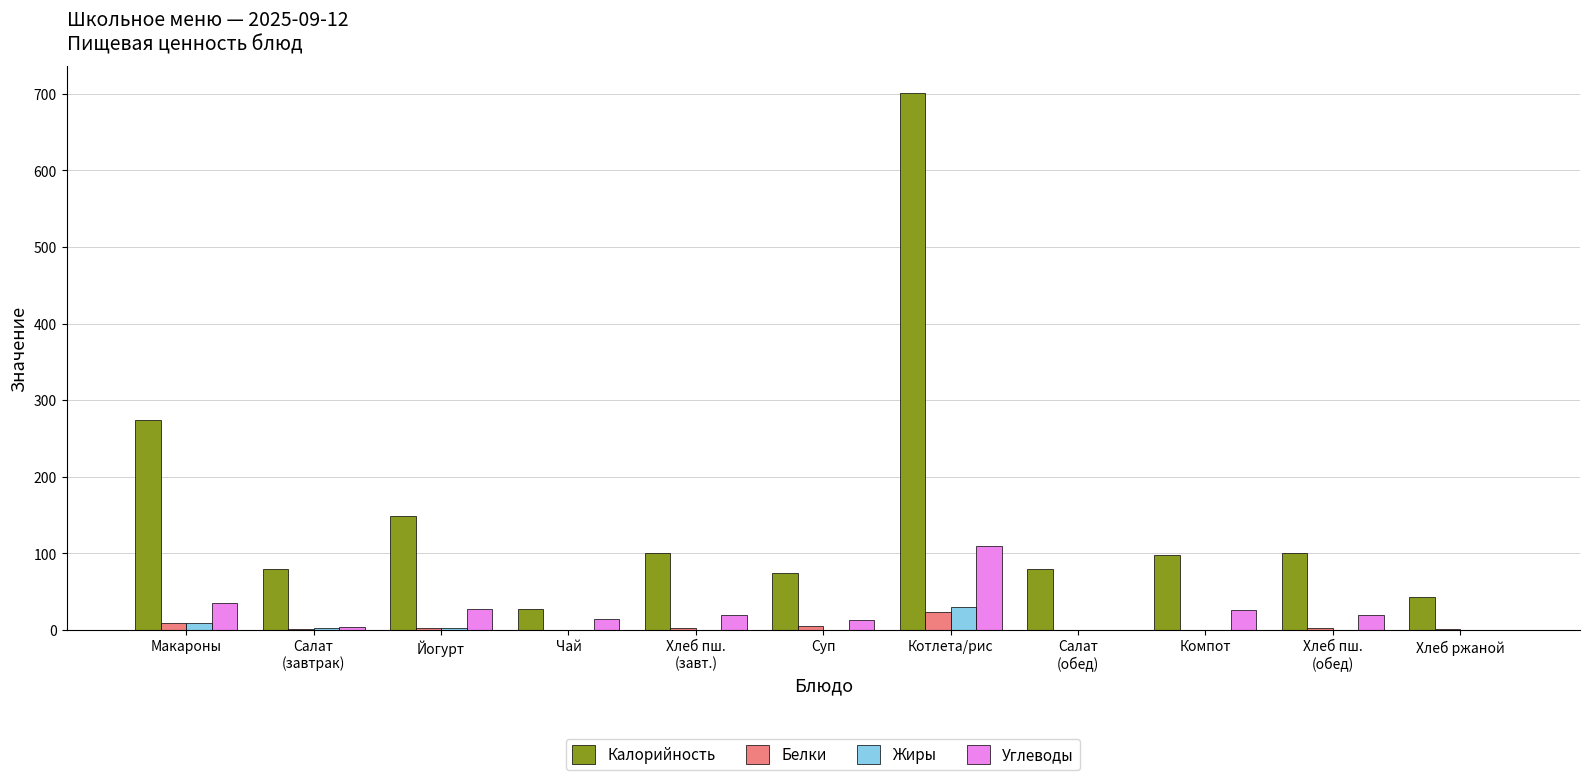

What is the sum of all Жиры values?

45.3